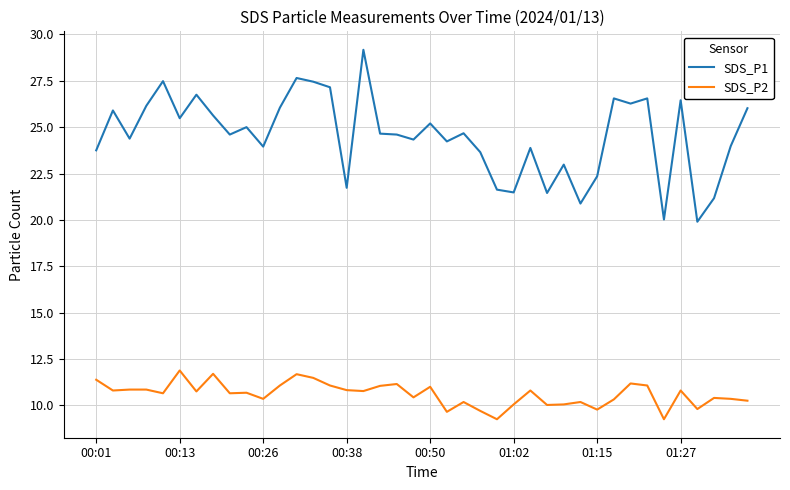

What is the average value of the SDS_P1 series?

24.5